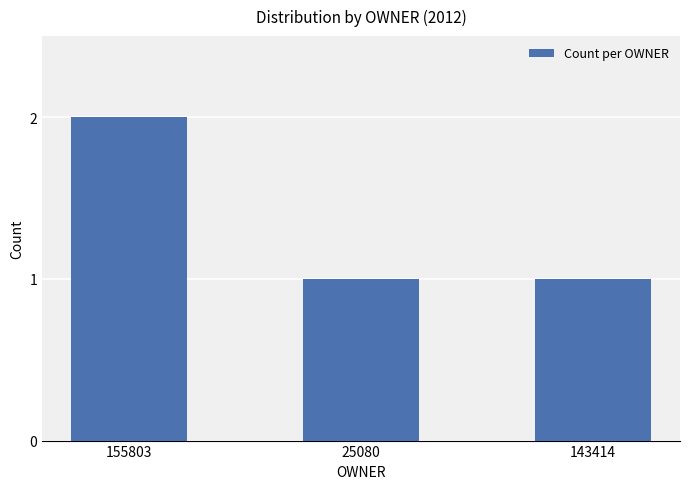

How many distinct data groups are displayed?

1